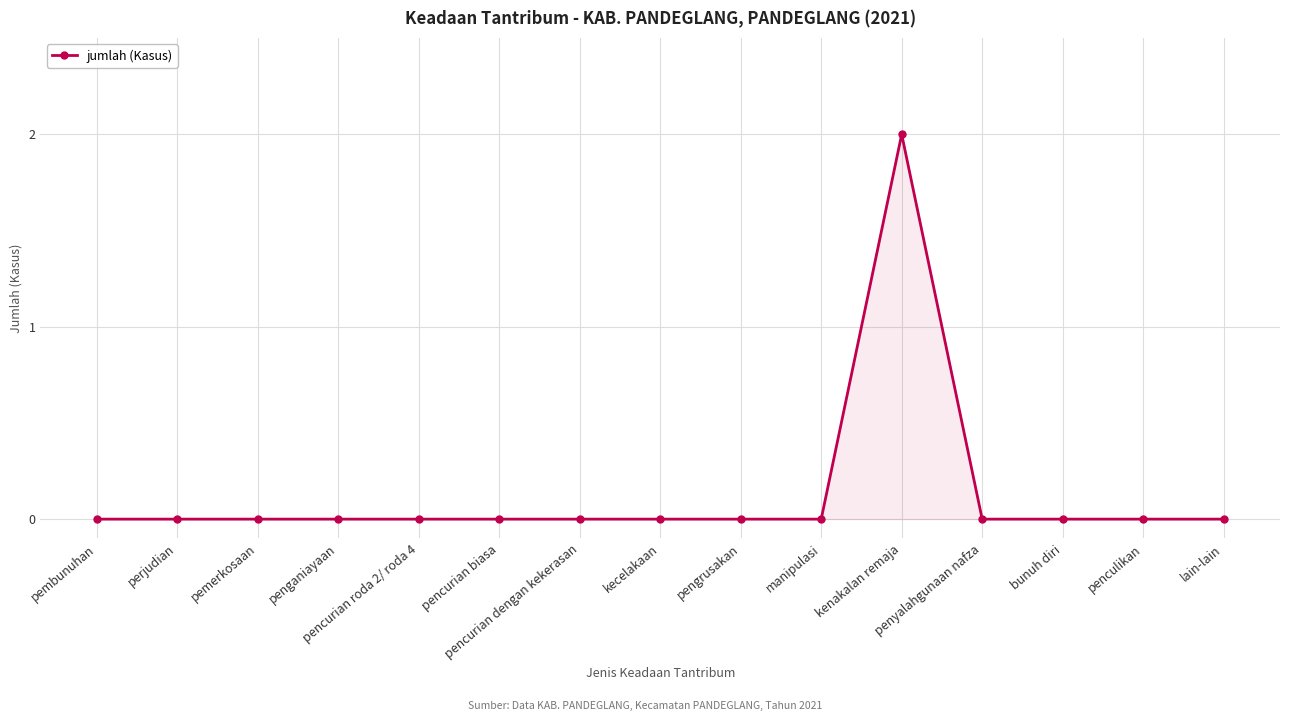

How many lines are shown in the chart?

1